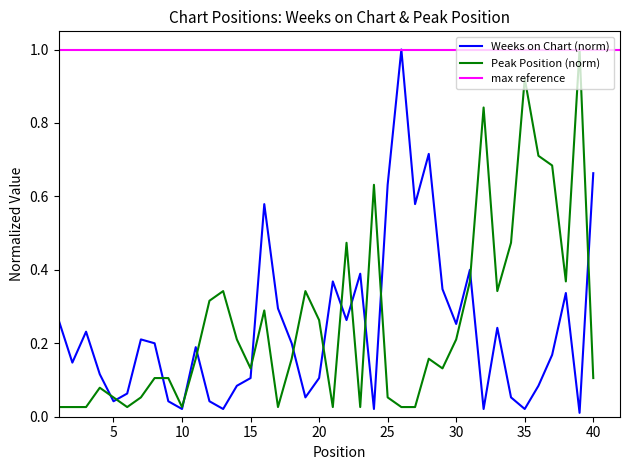

What is the difference between the highest and lowest values at 25?

0.6